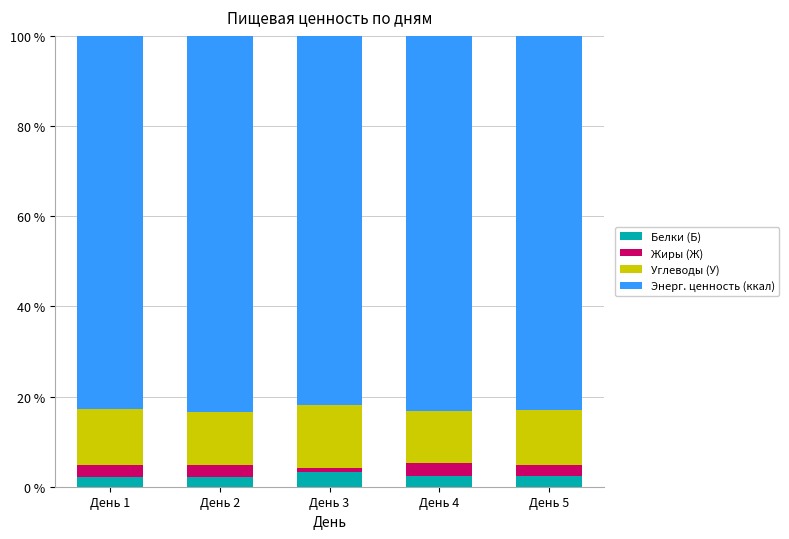

What is the total value across all series at День 2?

100.0